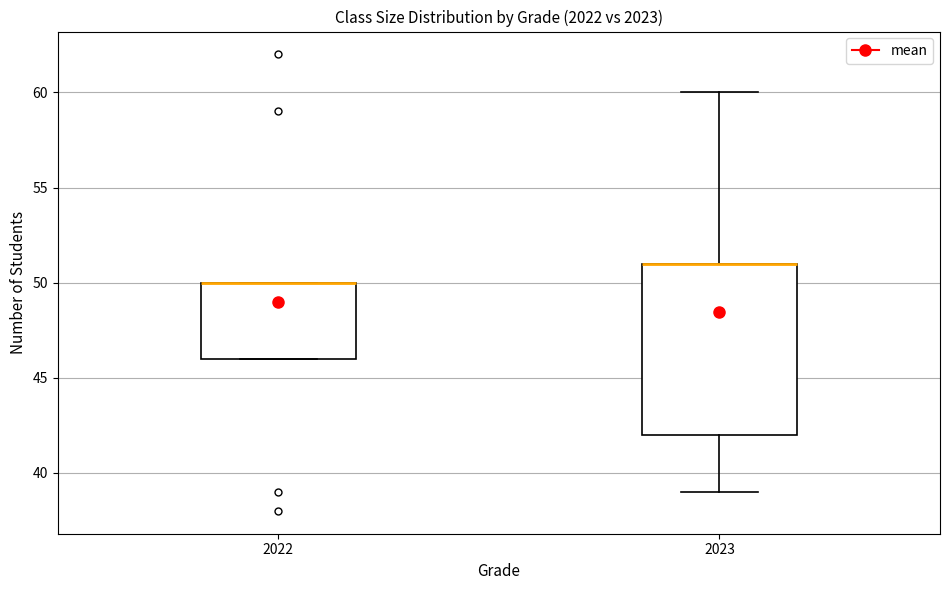

Reading left to right, transcribe this box plot: for each box, give where its median line is, the range the box spans, and where its two whiskers end, as read against the y-axis. The values are not printed on the chart, so give them approximately, as read against the axis.

2022: median 50 (drawn on the box's upper edge), box 46 to 50, whiskers 46 to 50
2023: median 51 (drawn on the box's upper edge), box 42 to 51, whiskers 39 to 60